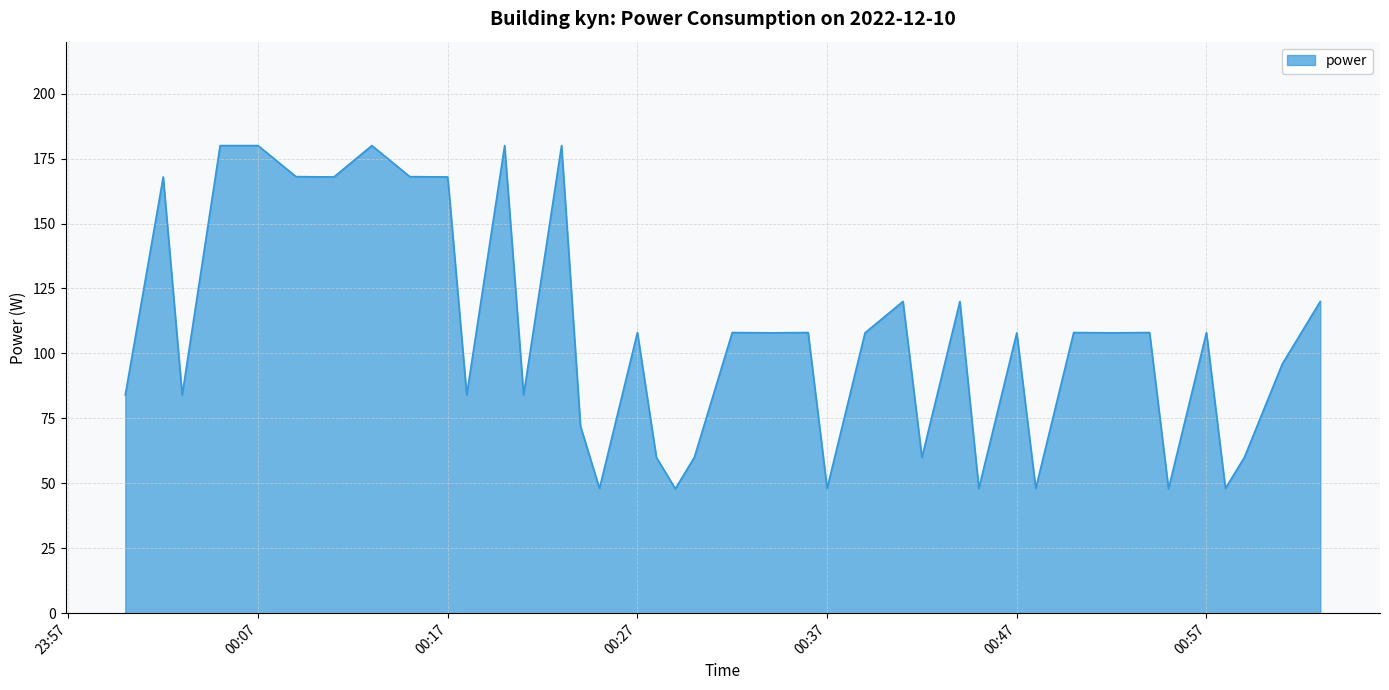

What is the maximum value shown in the chart?

180.0